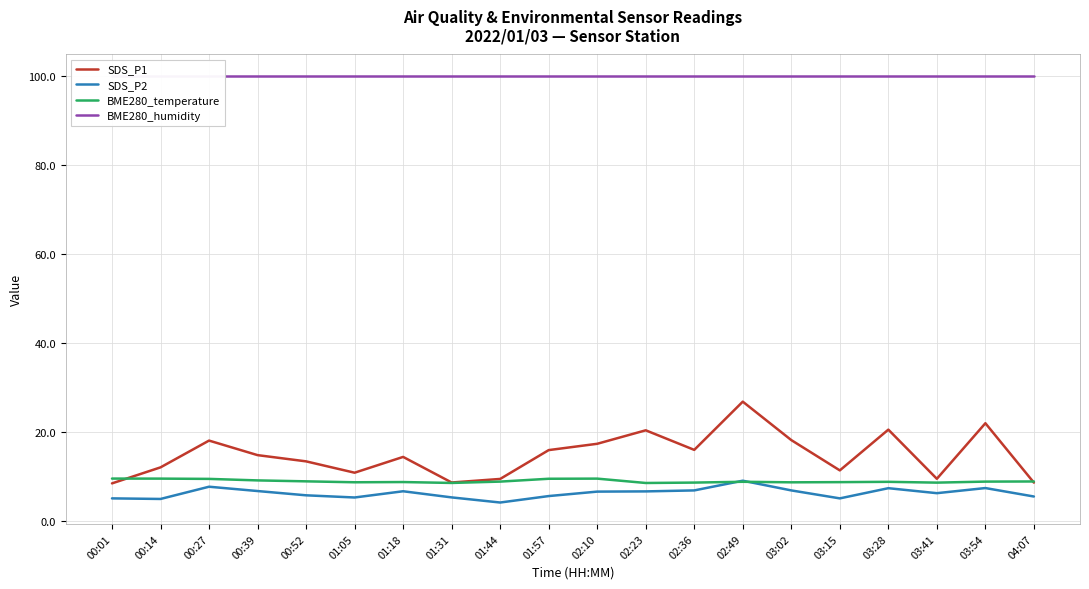

The SDS_P1 series shows 4.5 at 03:41. True or false?

False